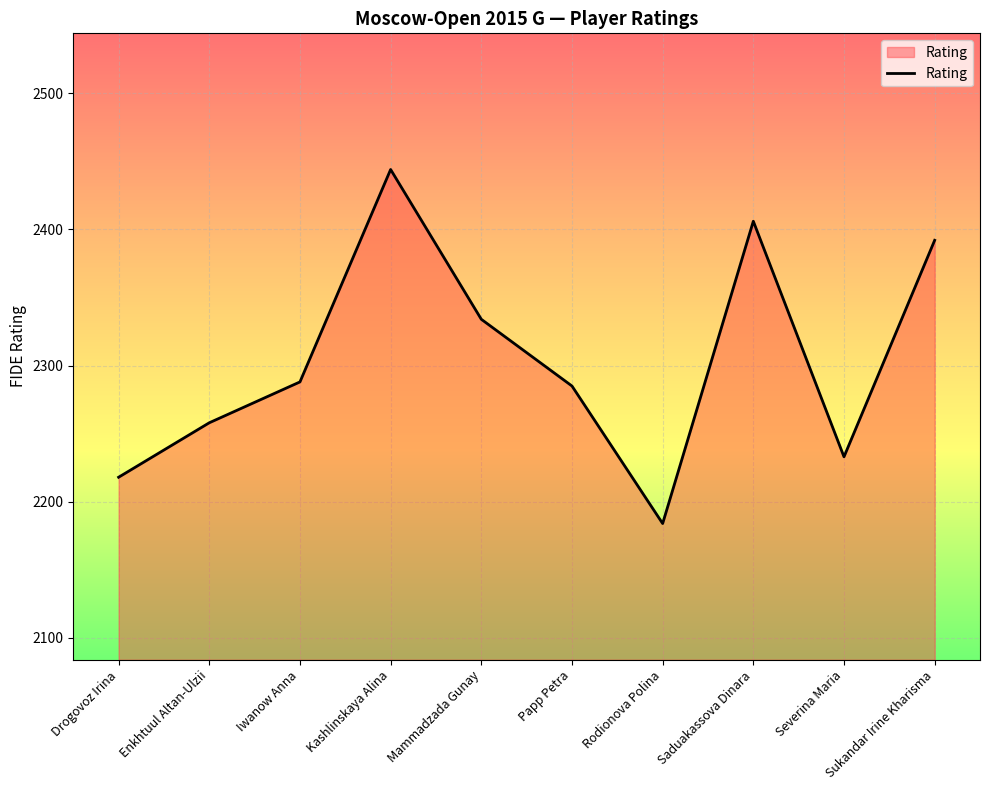

What position from the left is Enkhtuul Altan-Ulzii?

2